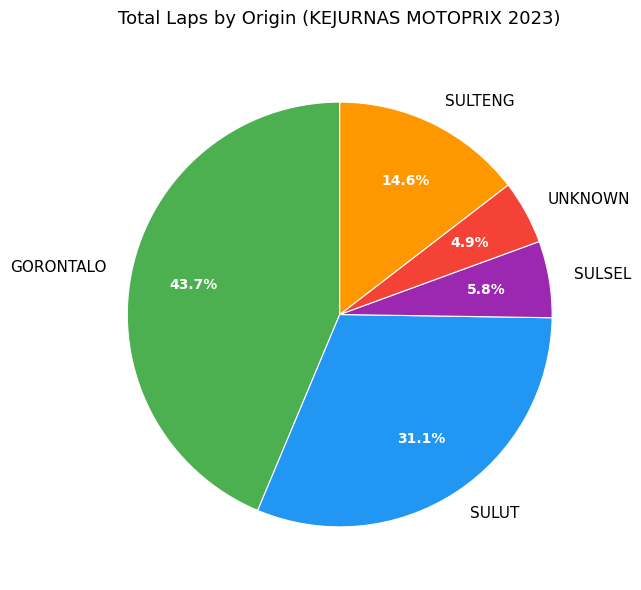

Combined, do UNKNOWN and SULUT account for over 50%?

No